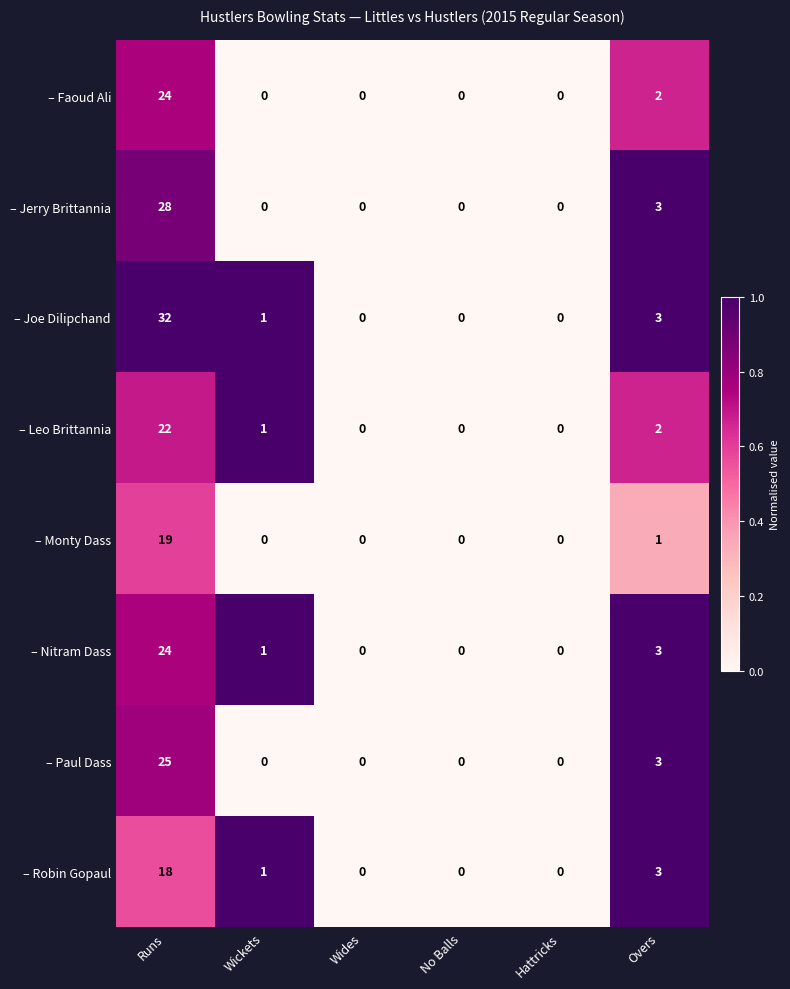

How many distinct data groups are displayed?

8